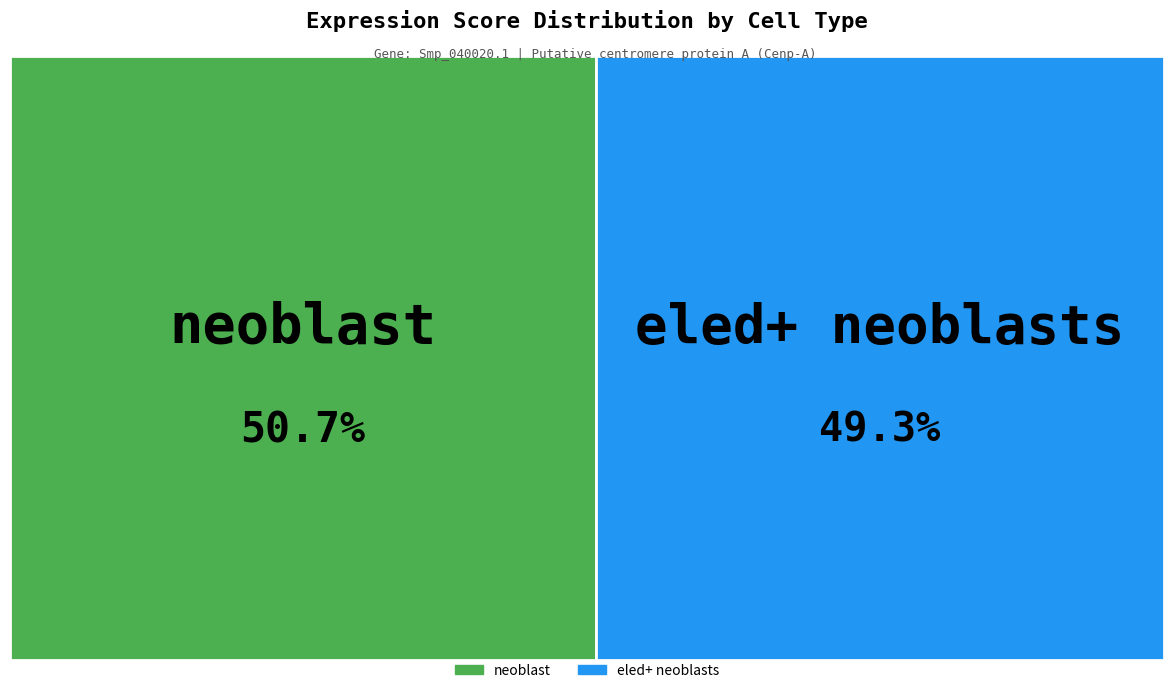

How many segments does this pie chart have?

2